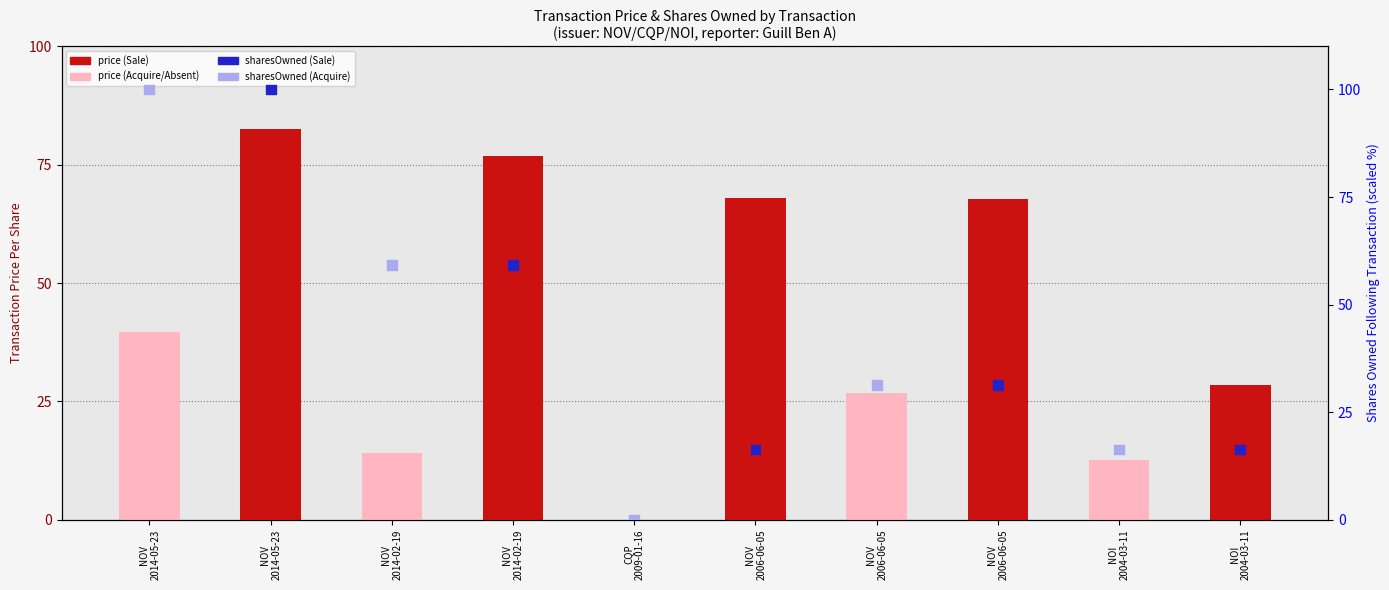

At which category is the sum across all series the highest?

NOV
2014-05-23